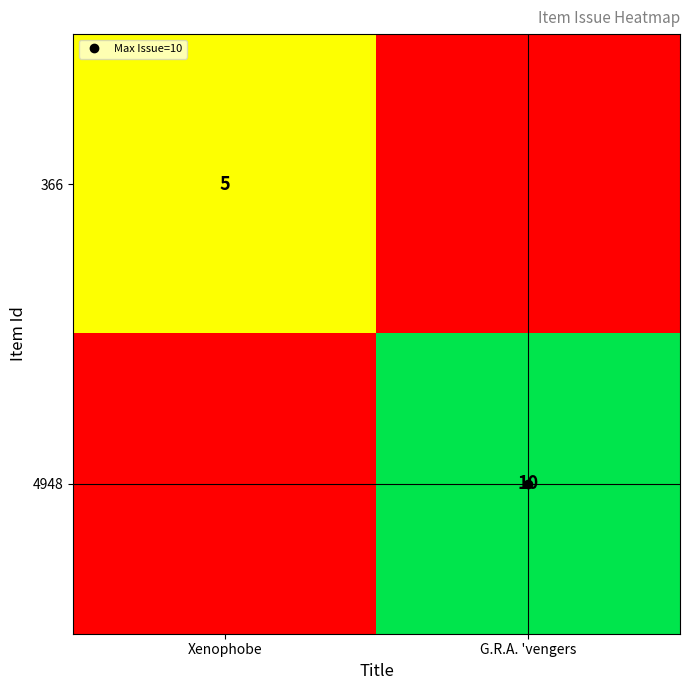

What is the total value across all series at Xenophobe?

5